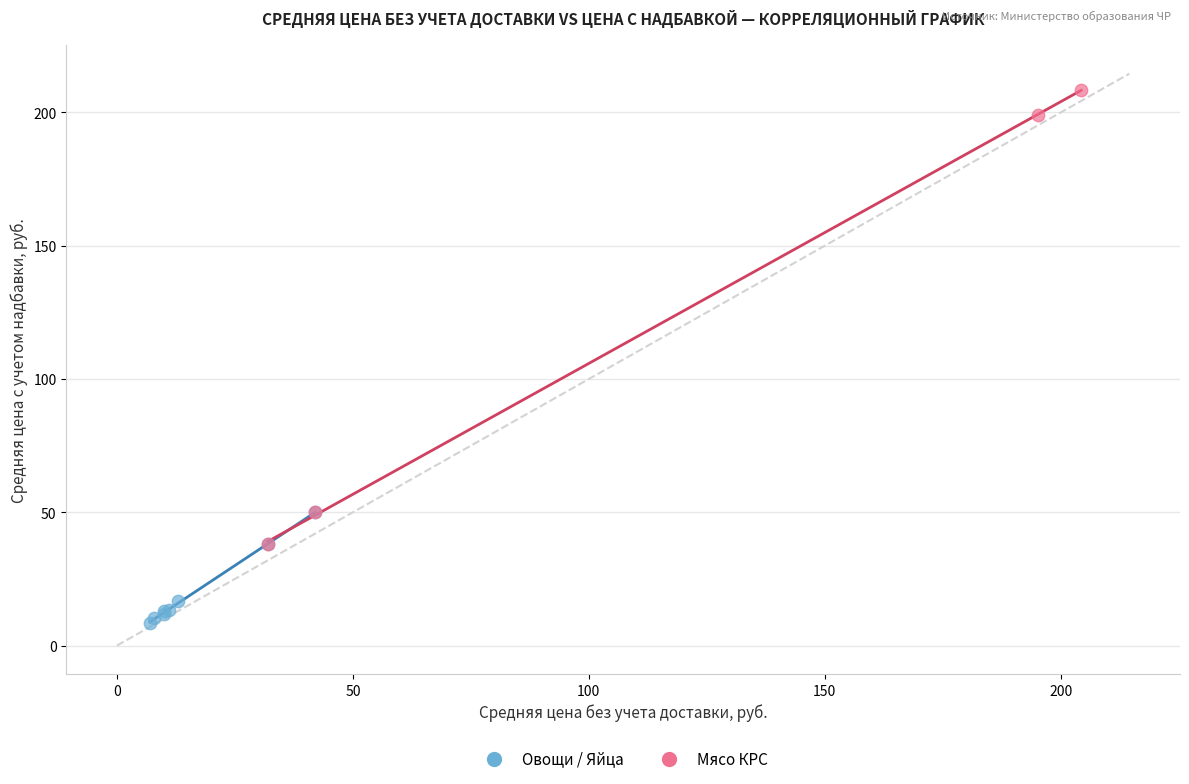

Which series reaches the minimum Y coordinate?

Овощи / Яйца